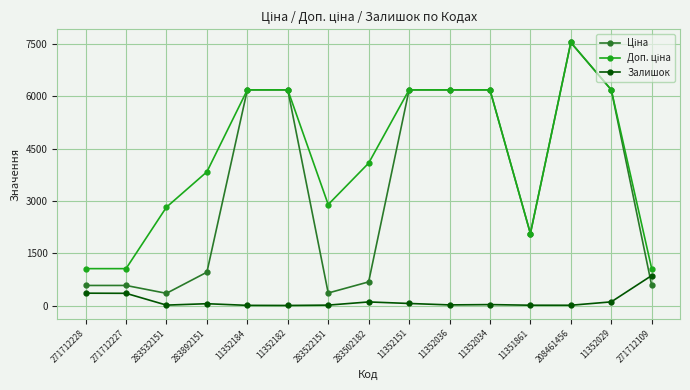

At which category does the chart reach its peak across all series?

208461456